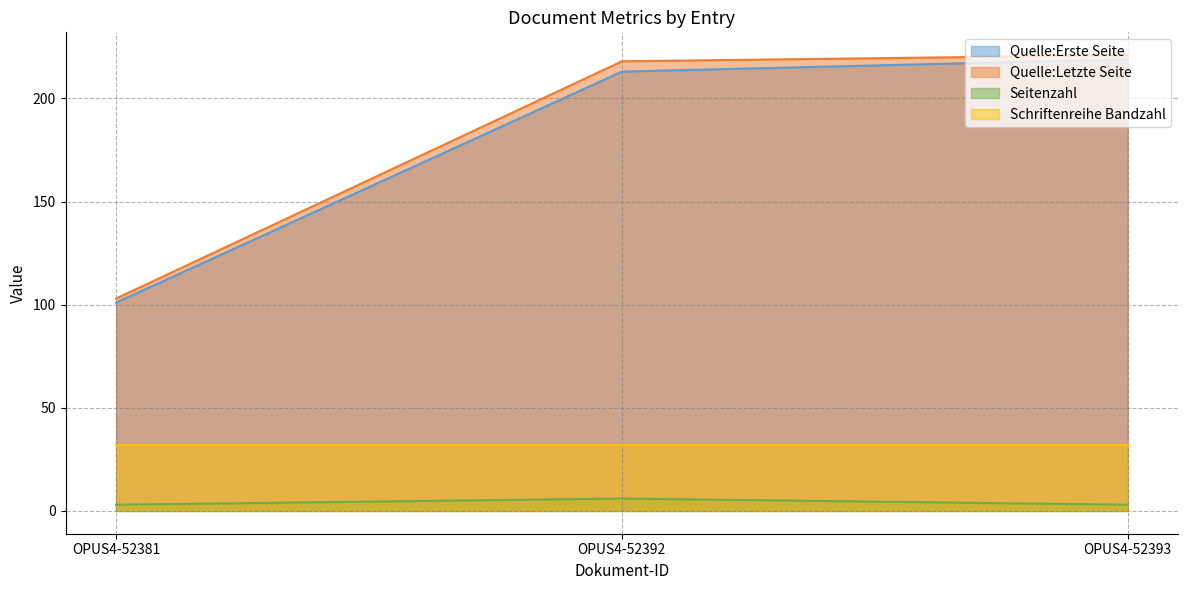

How many lines are shown in the chart?

4